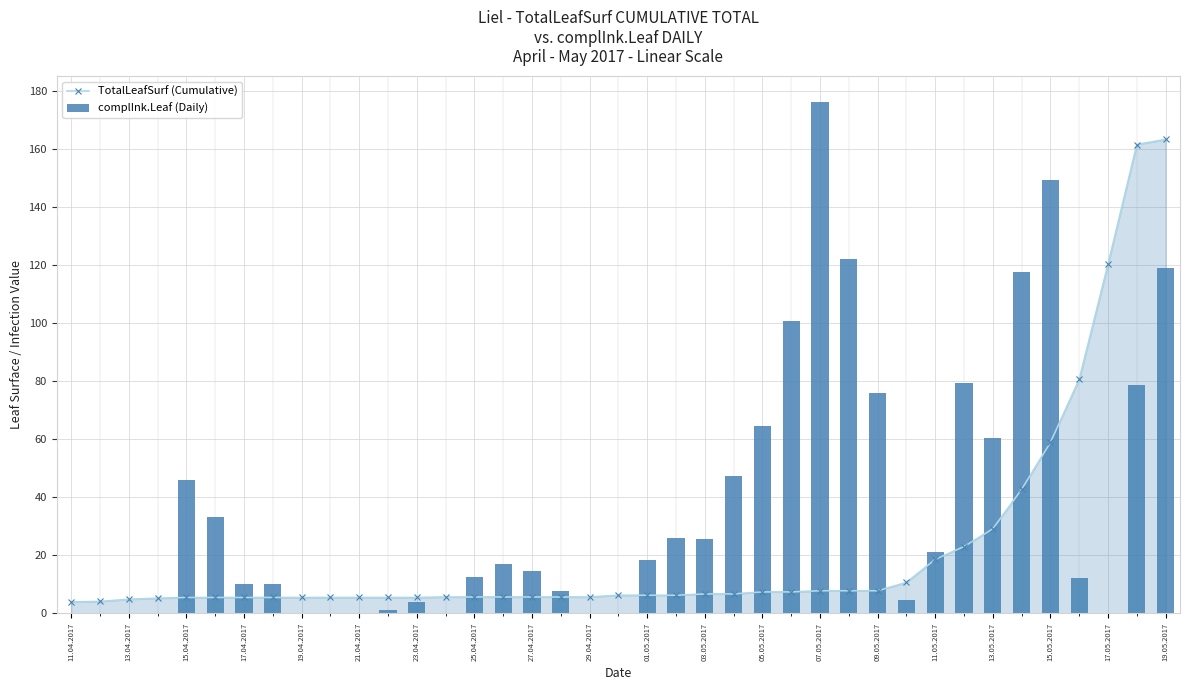

Which series has the widest spread of values?

complInk.Leaf (Daily)